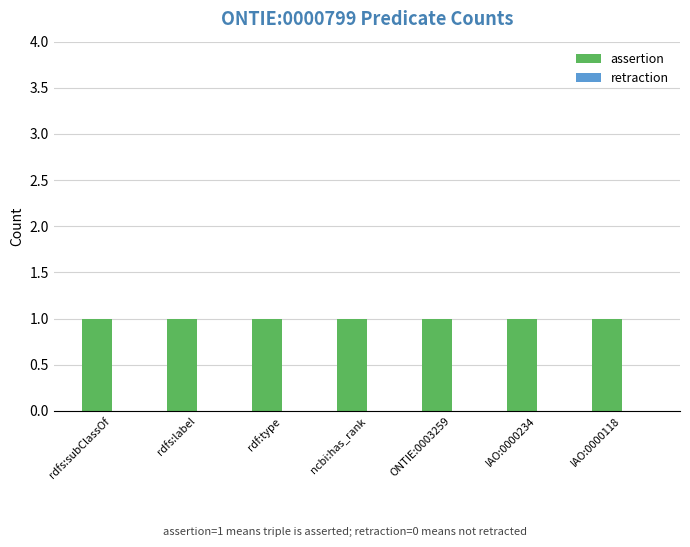

Does the chart contain any negative values?

No